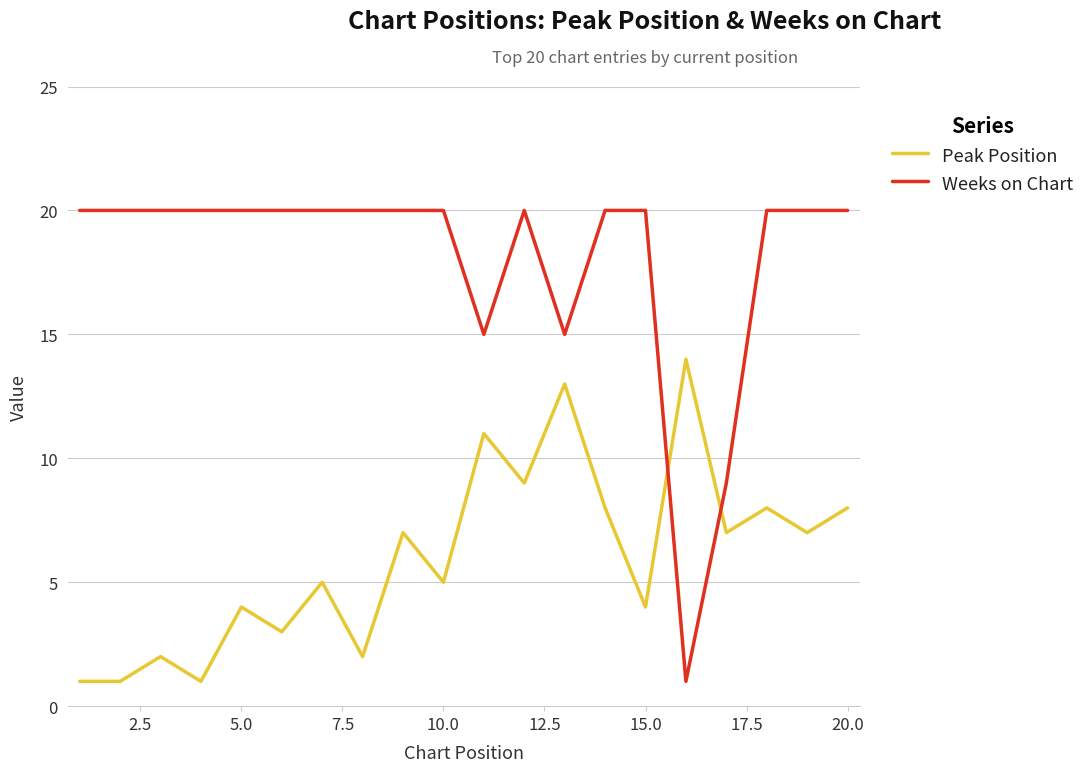

In Peak Position, how many points are higher than both neighbors (excluding endpoints)?

8